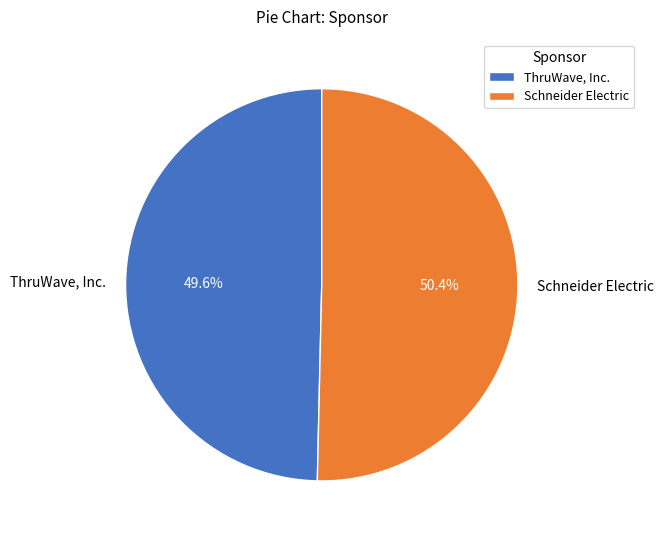

What is the ratio of the value at ThruWave, Inc. to the value at Schneider Electric?

1.0